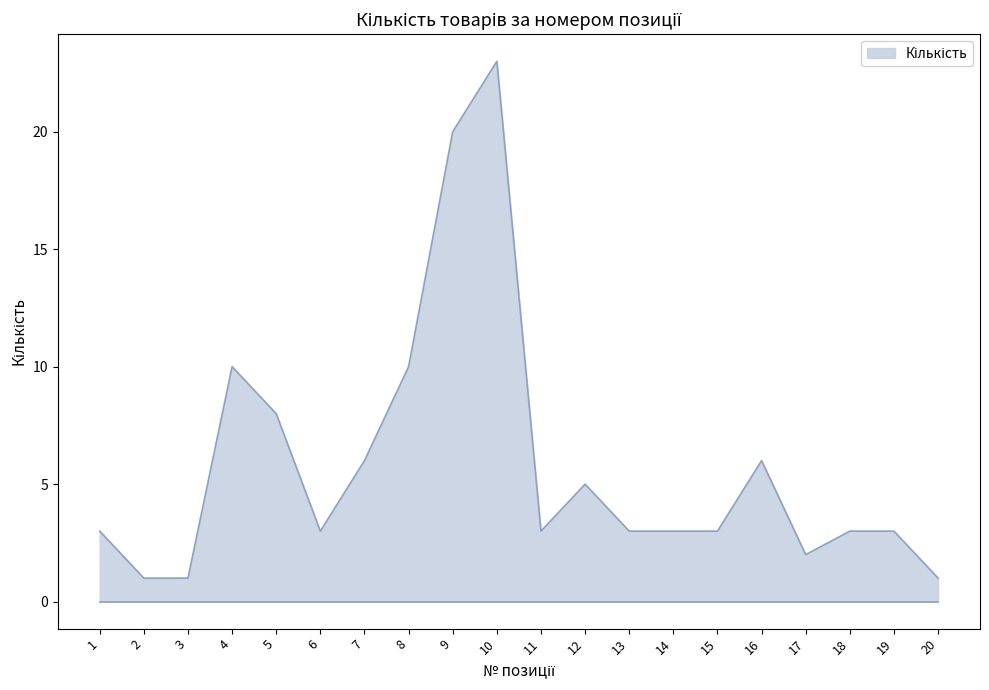

Approximately how many times larger is the value at 5 compared to 11?

2.7